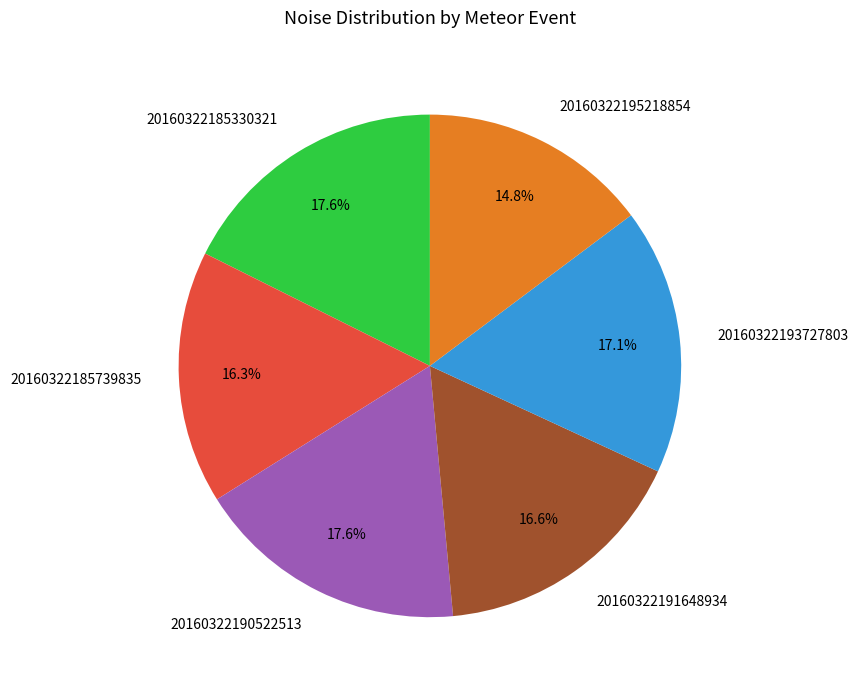

To the nearest percent, what portion does 20160322191648934 represent?

17%